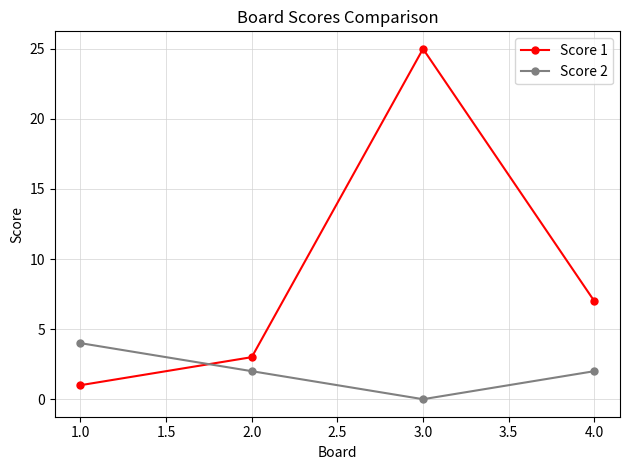

What is the spread (max minus min) of values at 2.0?

1